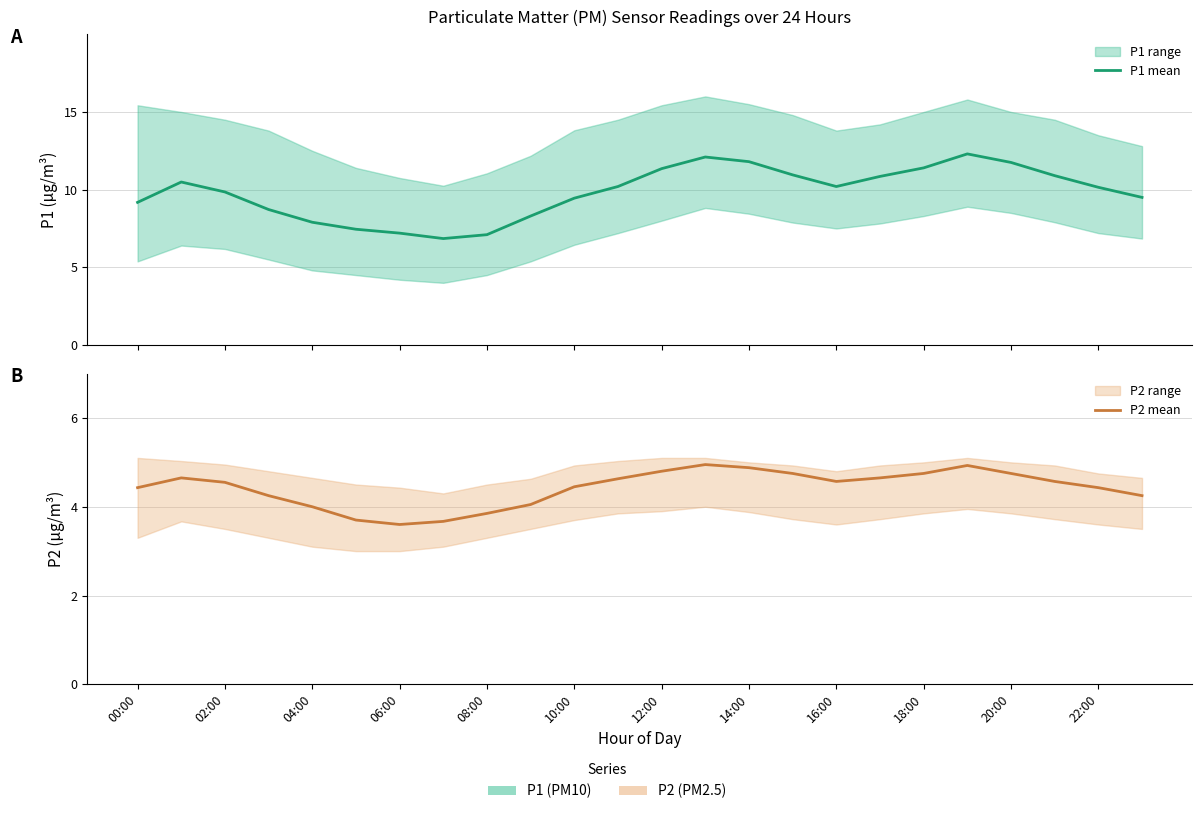

What is the difference between the maximum and minimum values in the P2 series?

1.4